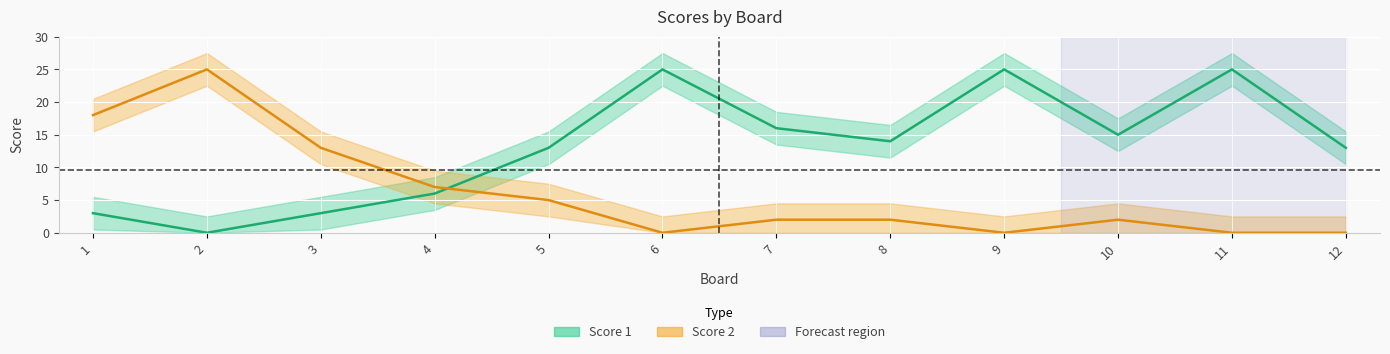

Which series ends up on top after the final intersection of Score 1 and Score 2?

Score 1